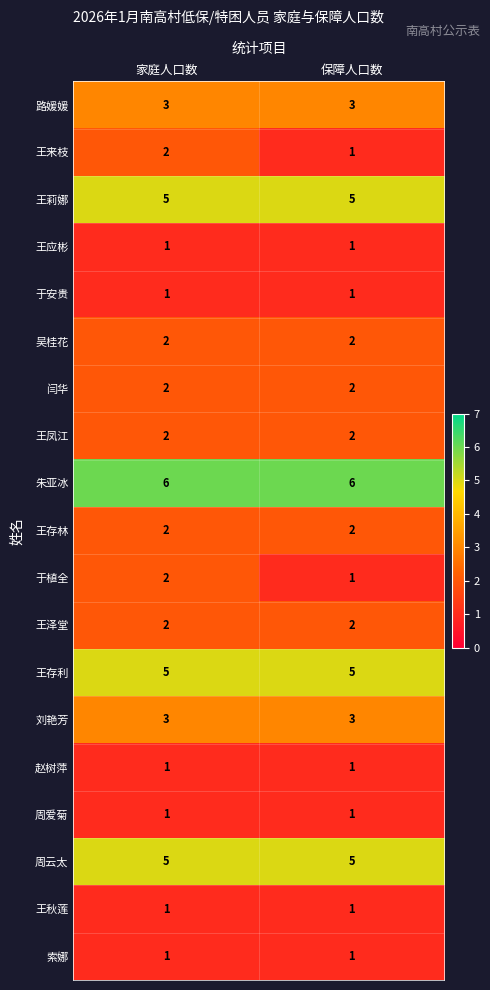

What is the difference between the highest and lowest values at 家庭人口数?

5